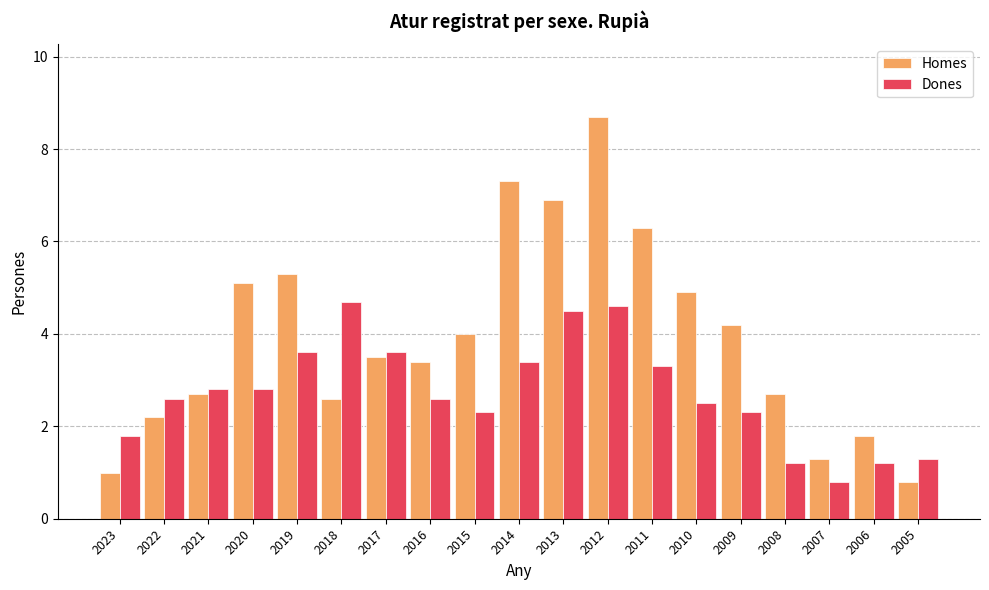

Reading right to left, list all the values displayed in this chart.

Homes: 2005=0.8	2006=1.8	2007=1.3	2008=2.7	2009=4.2	2010=4.9	2011=6.3	2012=8.7	2013=6.9	2014=7.3	2015=4.0	2016=3.4	2017=3.5	2018=2.6	2019=5.3	2020=5.1	2021=2.7	2022=2.2	2023=1.0
Dones: 2005=1.3	2006=1.2	2007=0.8	2008=1.2	2009=2.3	2010=2.5	2011=3.3	2012=4.6	2013=4.5	2014=3.4	2015=2.3	2016=2.6	2017=3.6	2018=4.7	2019=3.6	2020=2.8	2021=2.8	2022=2.6	2023=1.8